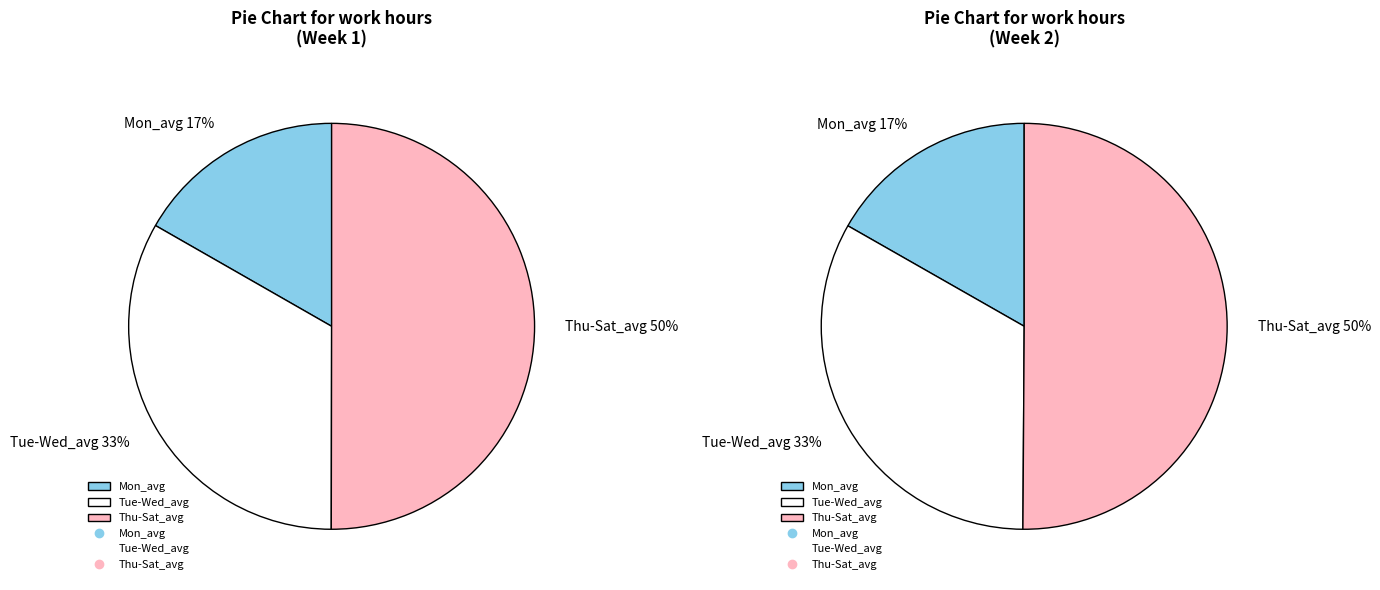

Does Wed represent more than half of the total?

No